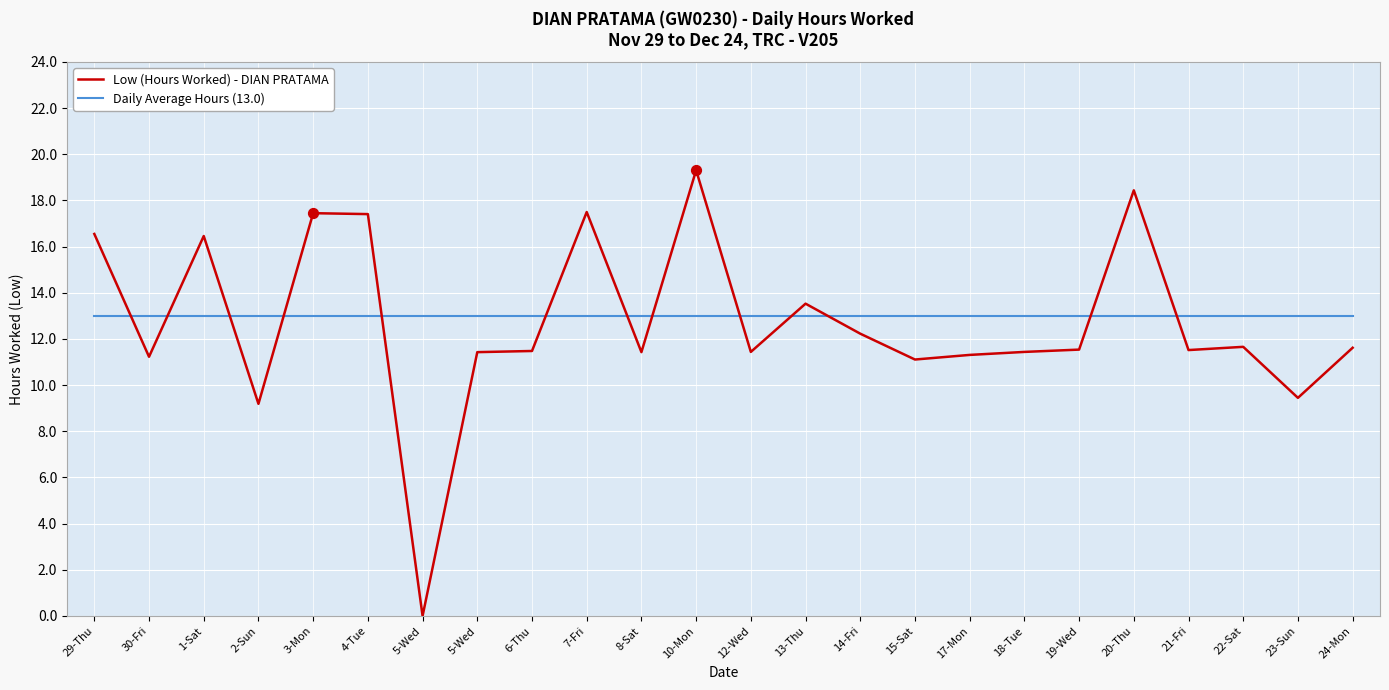

What are all the series names shown in the legend?

Low (Hours Worked) - DIAN PRATAMA, Daily Average Hours (13.0)